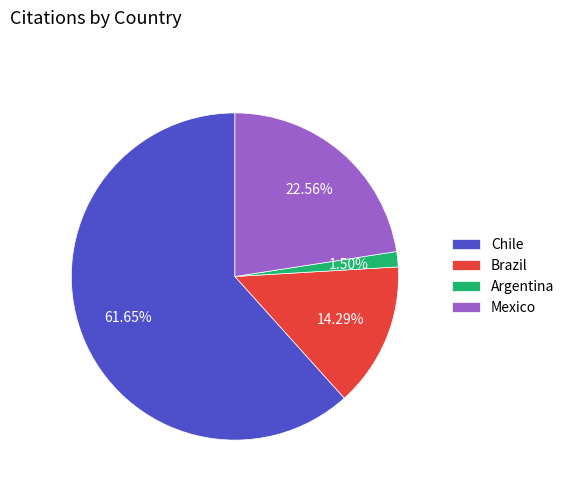

Is Brazil the majority of the pie?

No